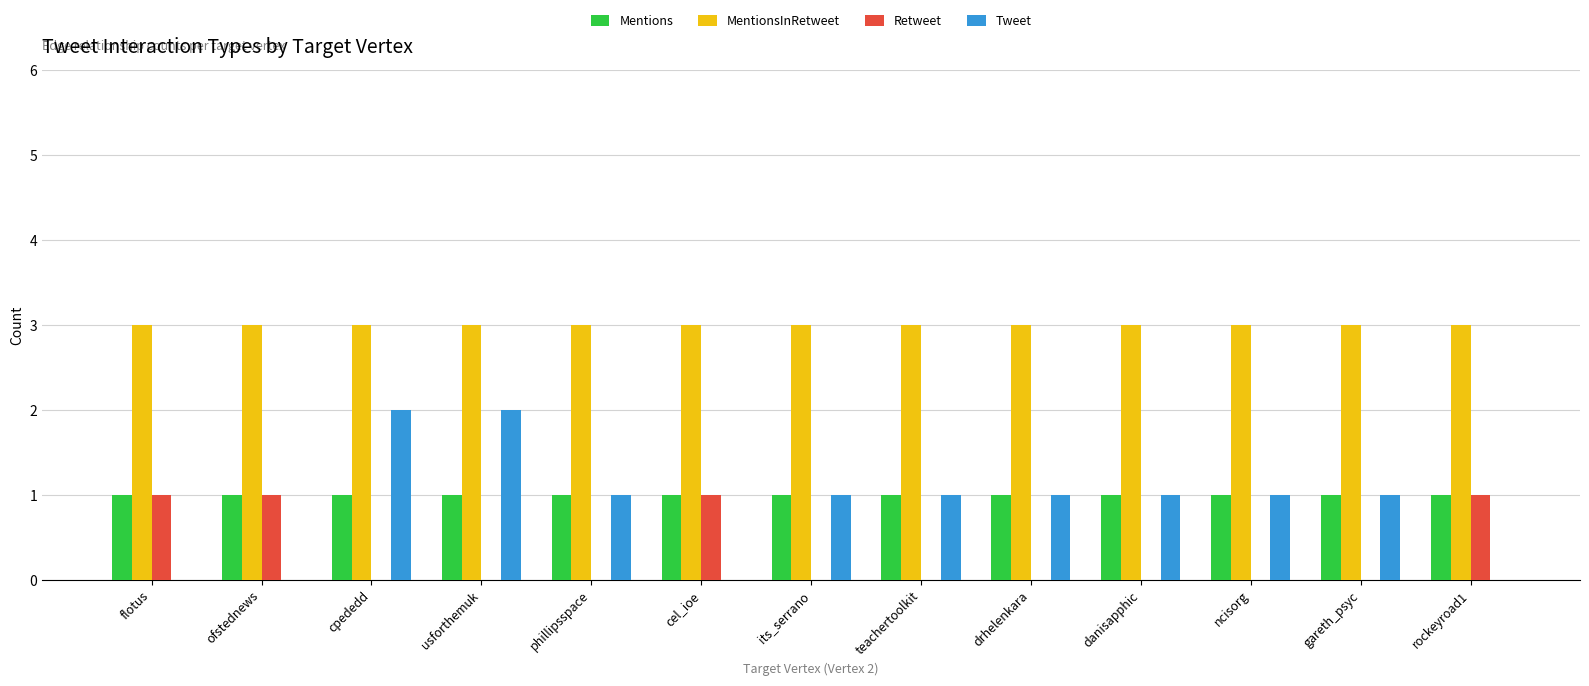

What is the total value across all series at gareth_psyc?

5